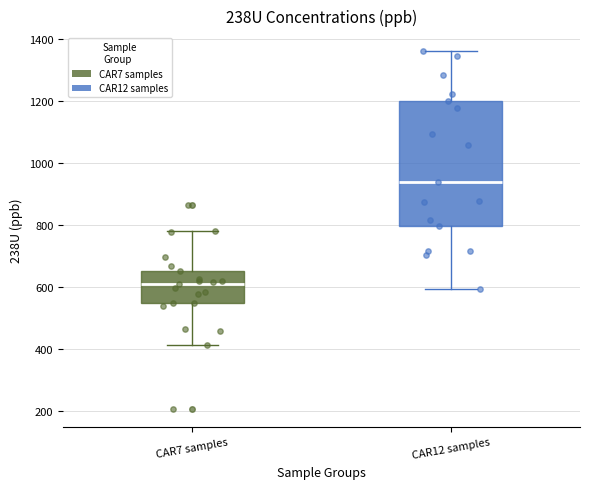

Which box's median line is the lowest?

CAR7 samples